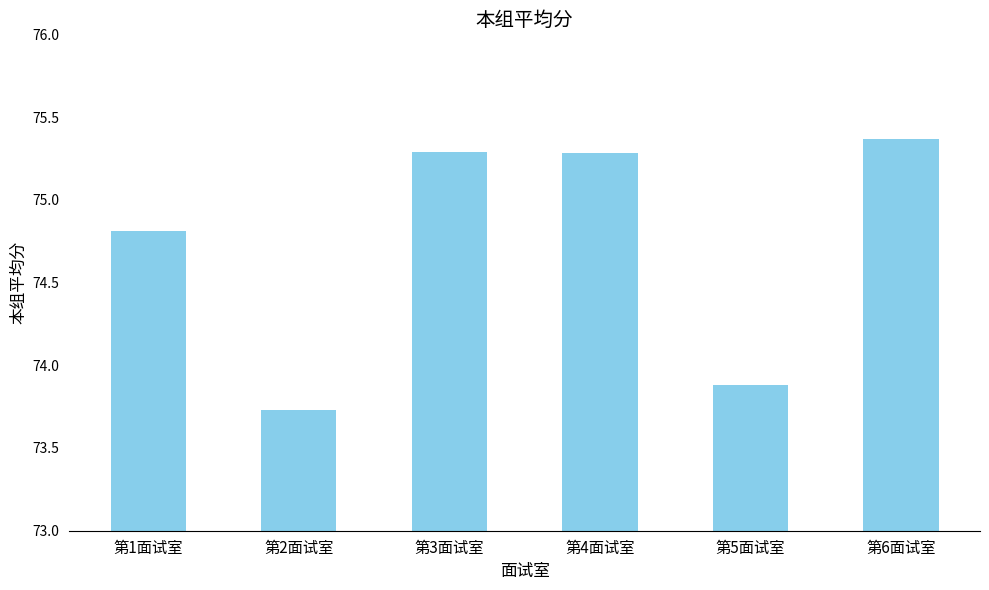

Which category has the lowest value across all series?

第2面试室